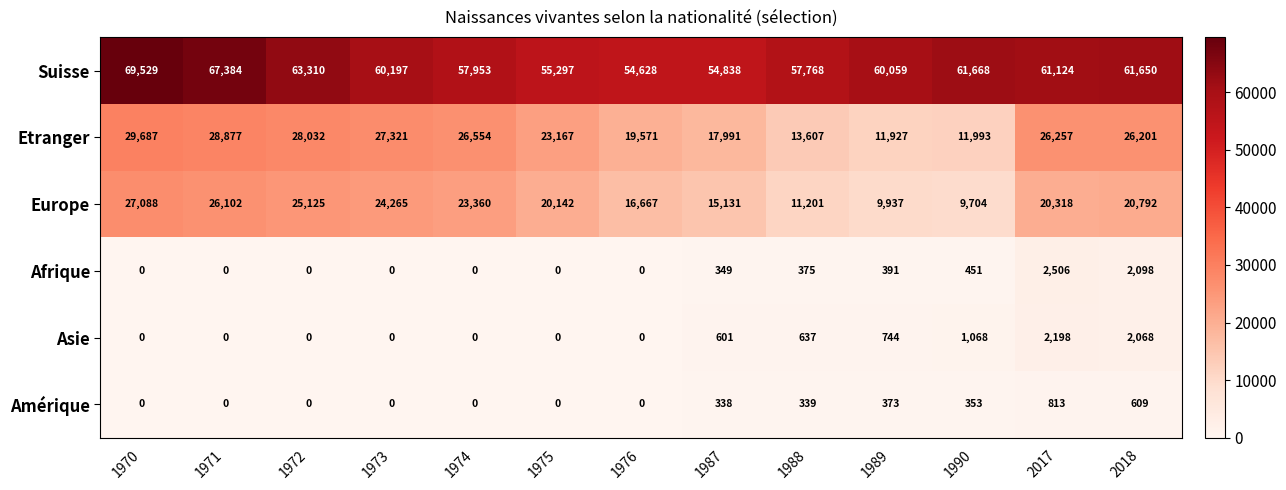

What is the highest value of the Afrique series?

2506